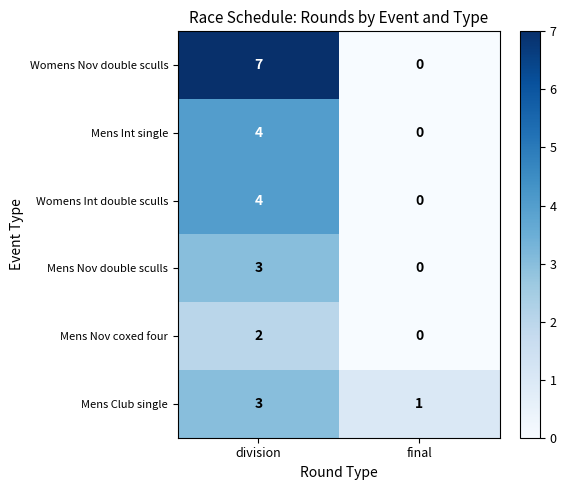

How many series are shown in this chart?

6